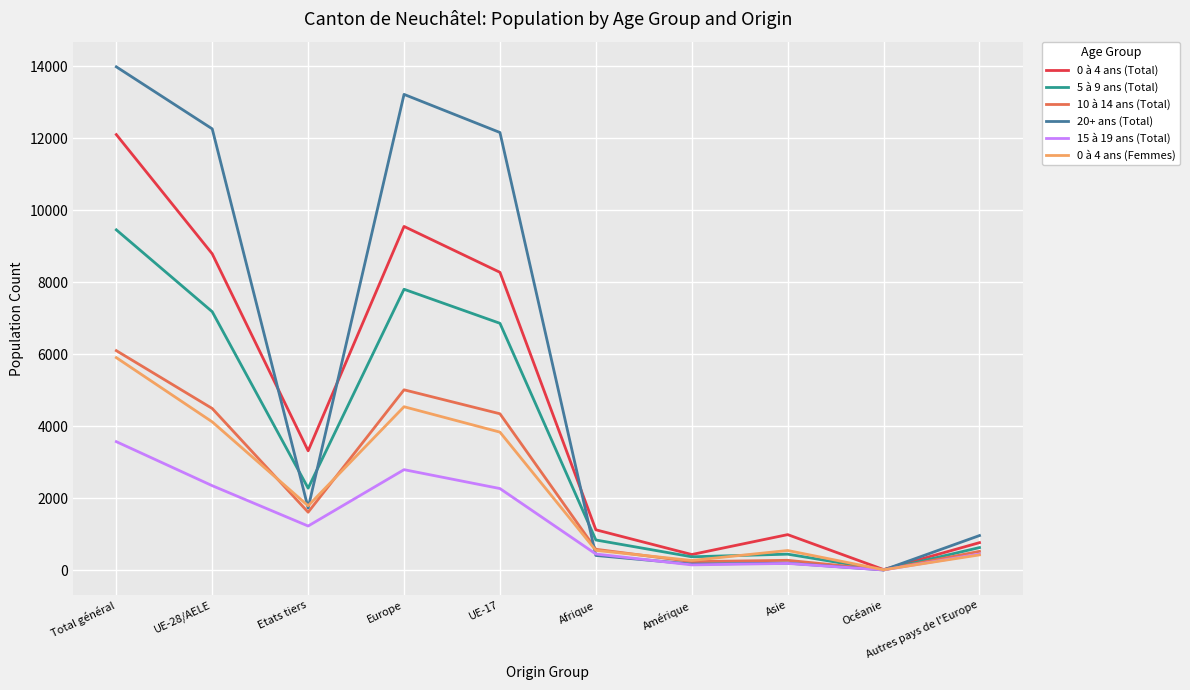

At which category does 20+ ans (Total) reach its first local valley?

Etats tiers